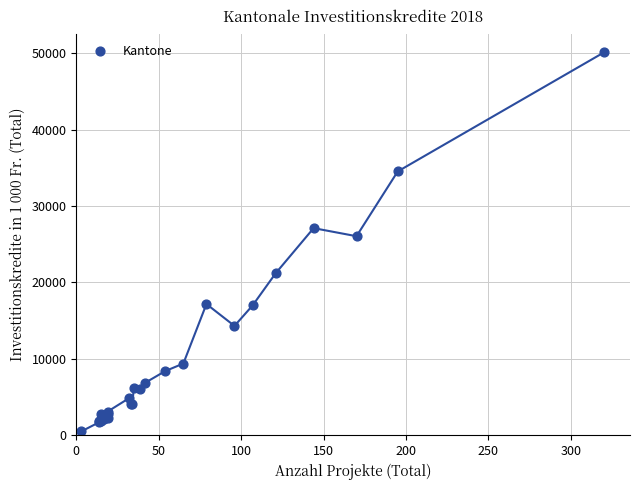

What Y value in the scatter plot is closest to 25296?

26051.0